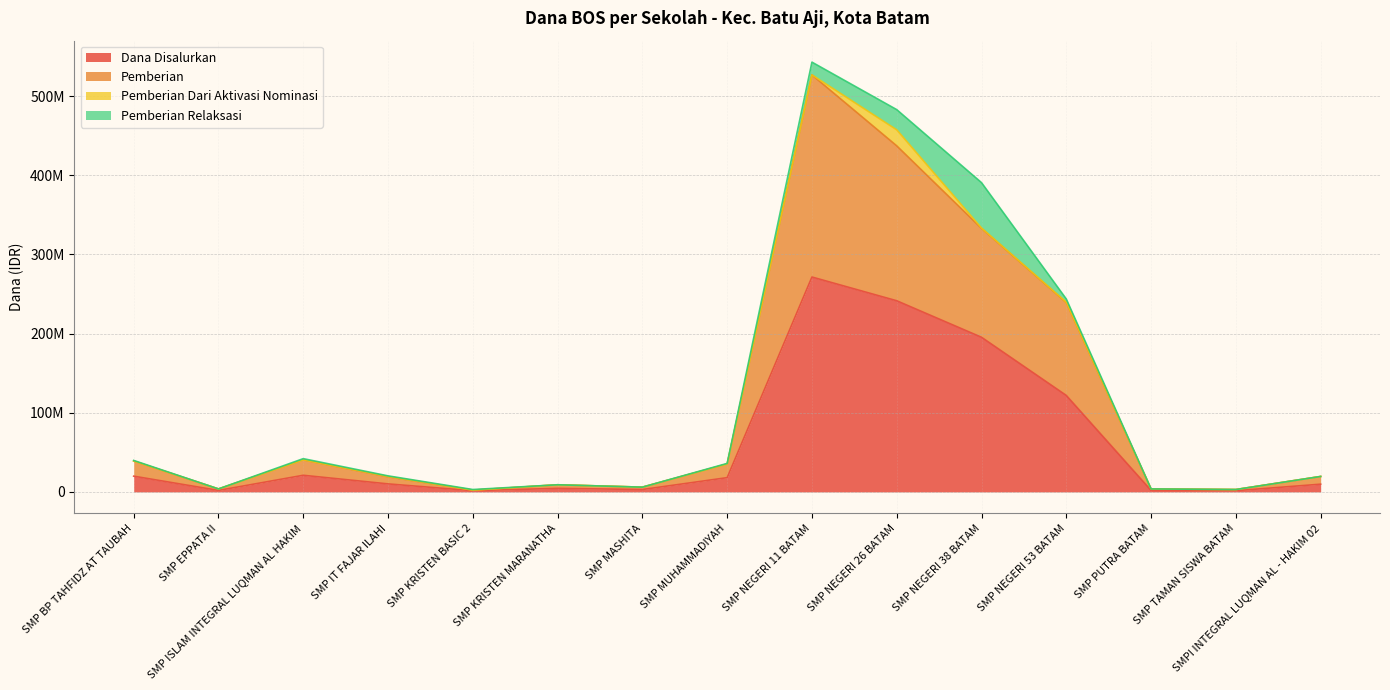

What is the label of the 2nd point from the left?

SMP EPPATA II